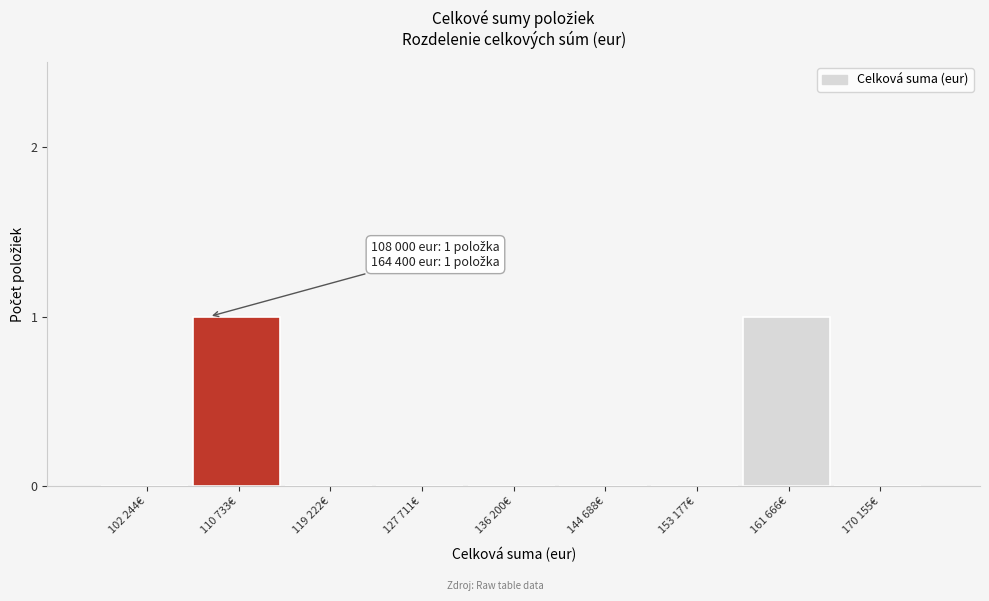

Reading left to right, extract all data points from this chart.

102 244€=0	110 733€=1	119 222€=0	127 711€=0	136 200€=0	144 688€=0	153 177€=0	161 666€=1	170 155€=0